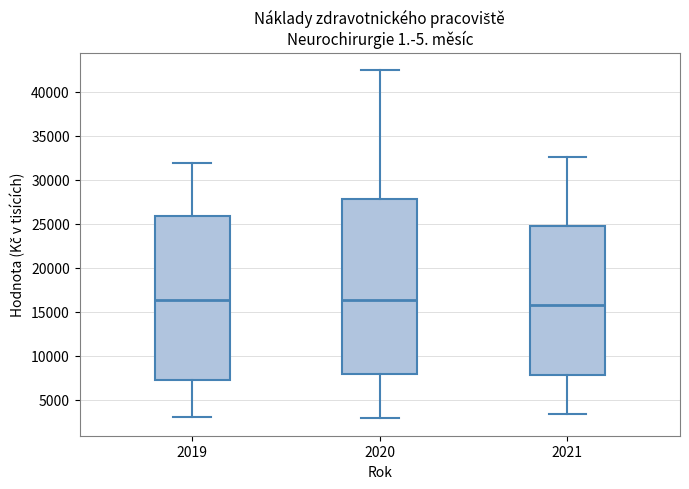

Reading left to right, read every box against the y-axis: the position of its median line, the range the box covers, and the ends of its whiskers. The values are not printed on the chart, so give them approximately, as read against the axis.

2019: median 16500, box 7500 to 26000, whiskers 3000 to 32000
2020: median 16500, box 8000 to 28000, whiskers 3000 to 42500
2021: median 15500, box 8000 to 25000, whiskers 3500 to 32500